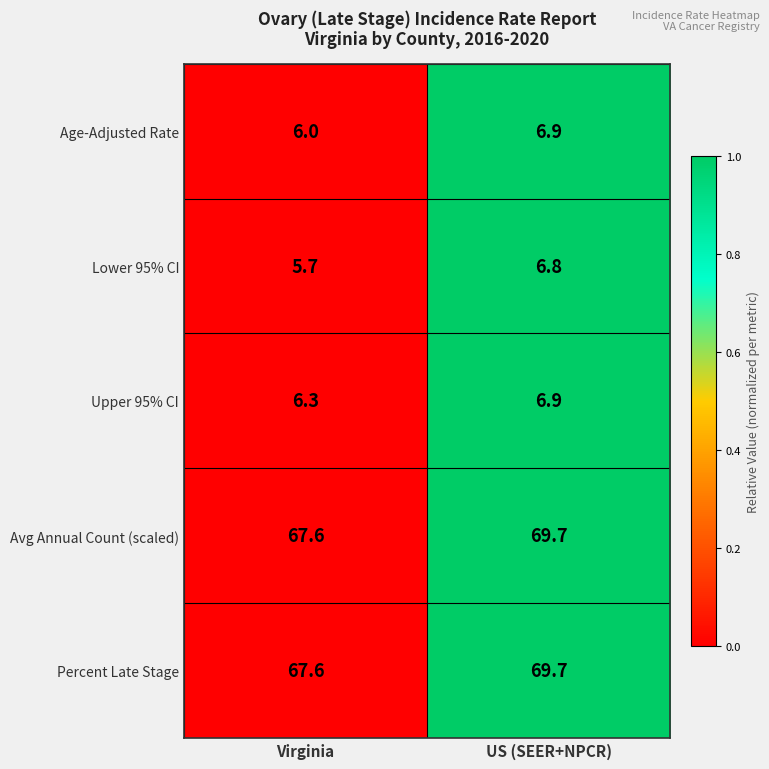

What is the spread (max minus min) of values at Virginia?

61.9